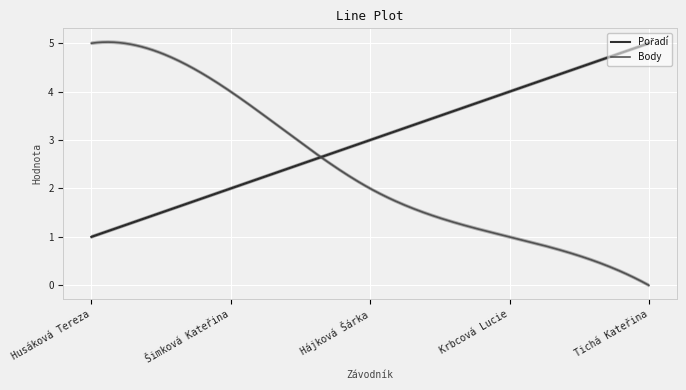

What is the difference between the second highest and minimum values in the Body series?

4